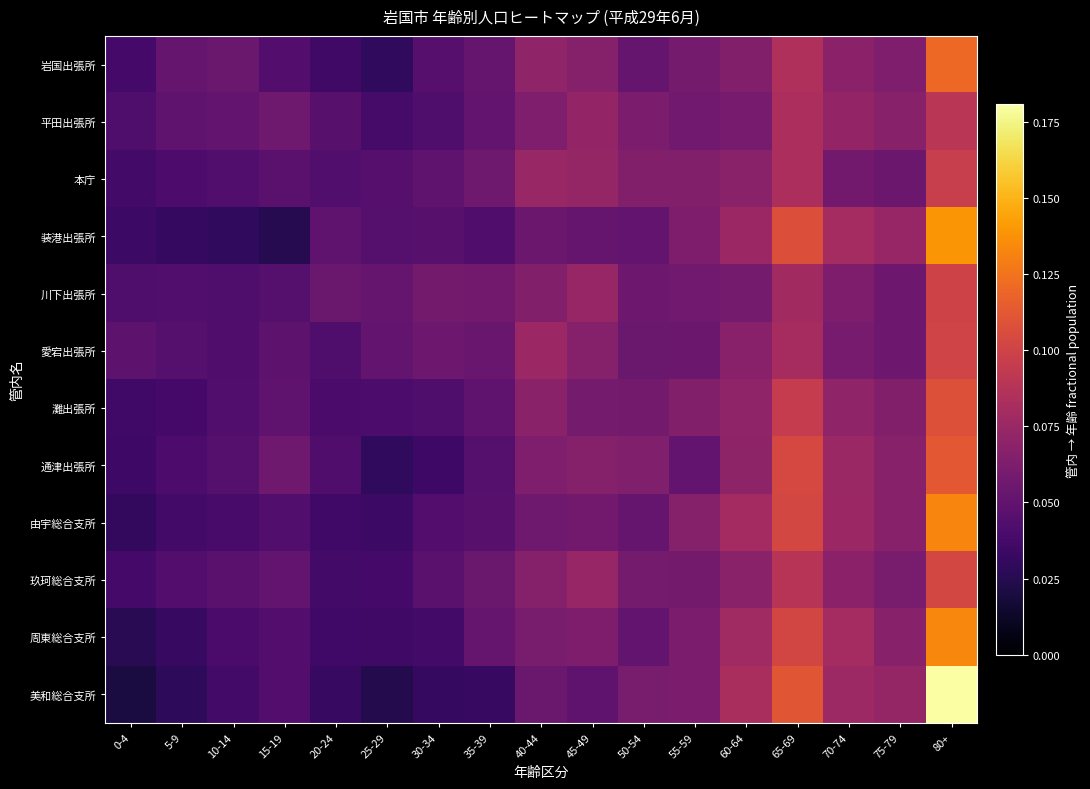

Which series changed the most between 65-69 and 70-74?

美和総合支所